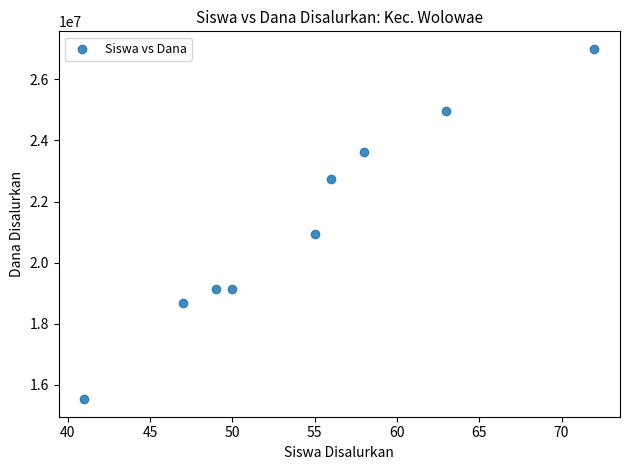

What Y value in the scatter plot is closest to 21262500?

20925000